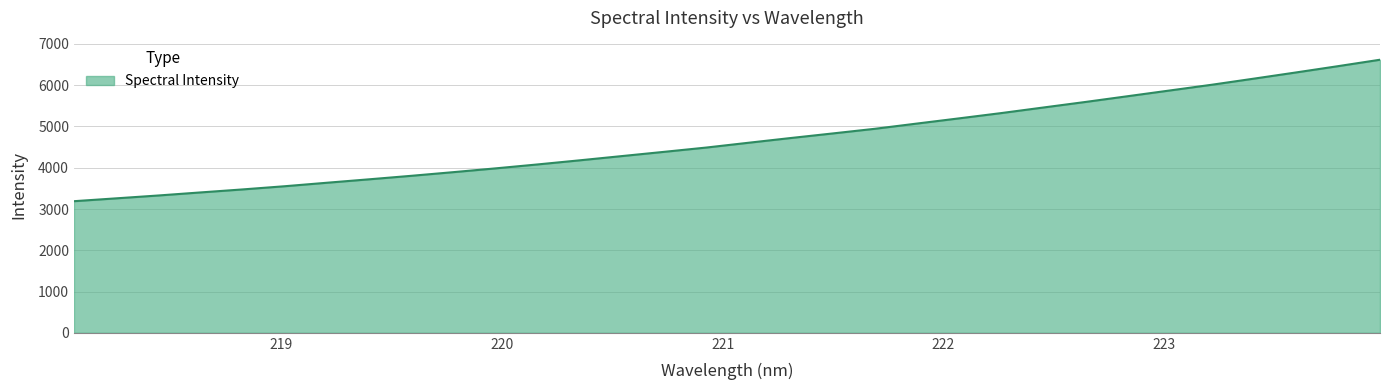

What is the smallest value displayed?

3189.4